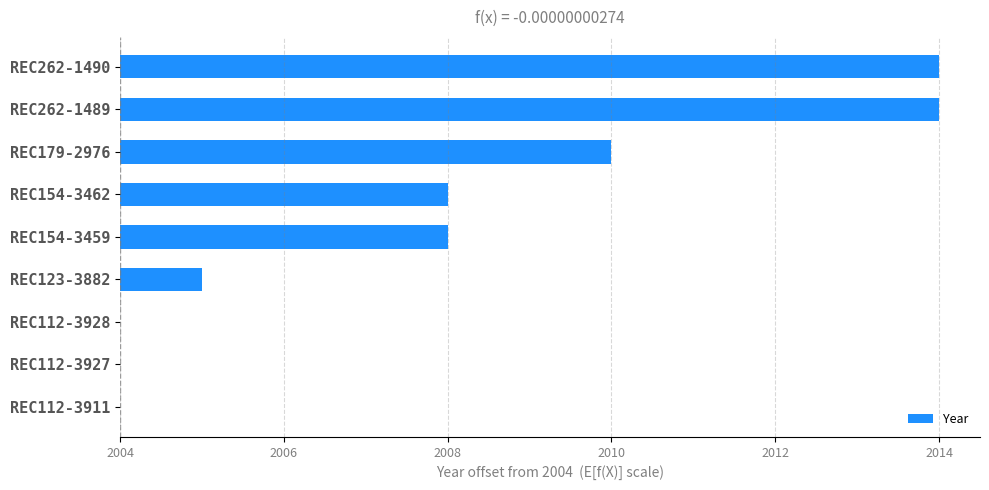

Are the bars horizontal?

Yes